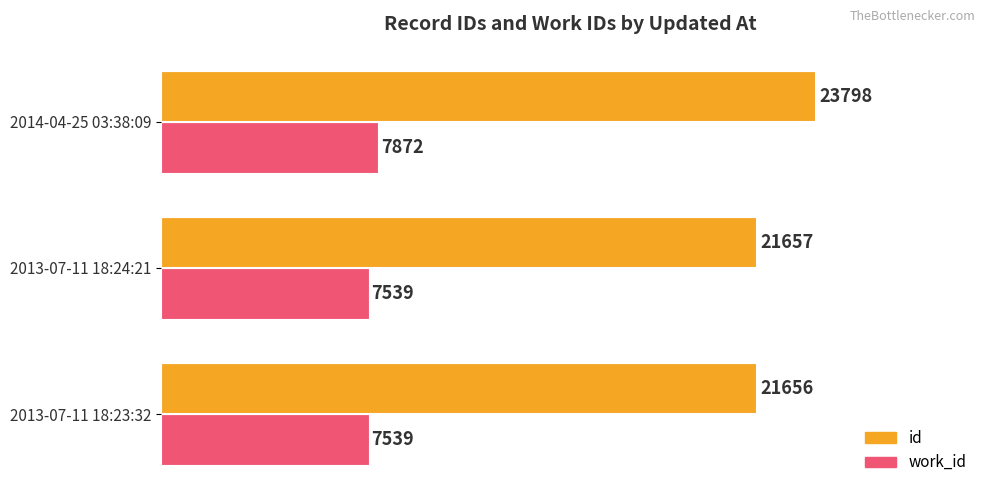

Rank the series by their maximum value, from lowest to highest.

work_id, id